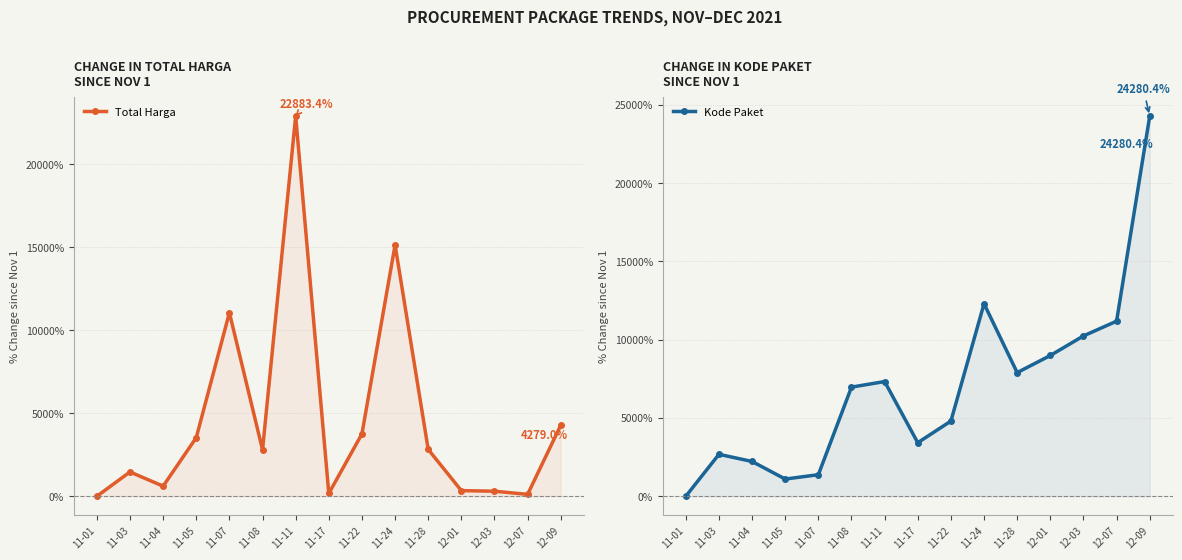

What is the label of the 1st point from the right?

12-09